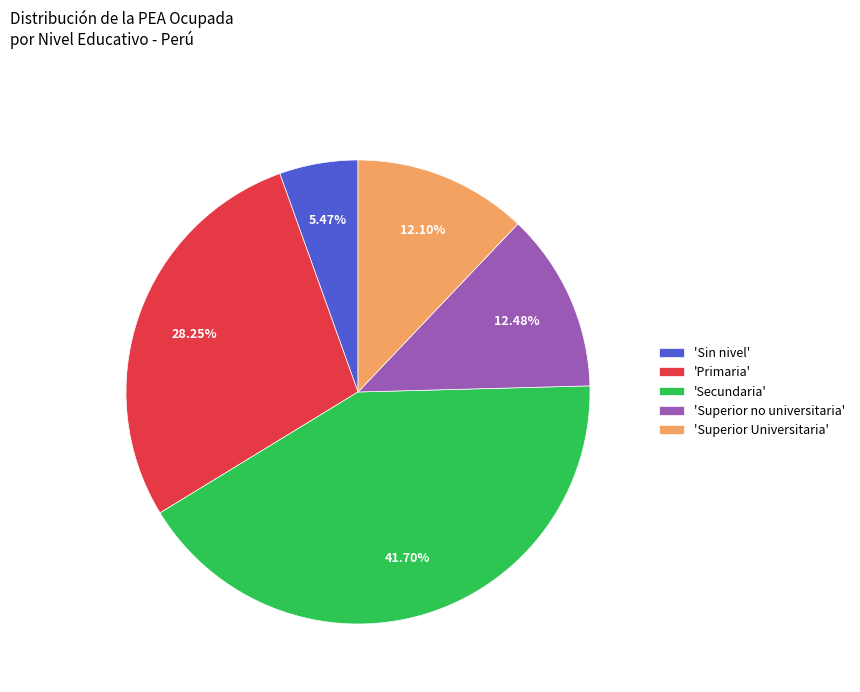

Which category has the biggest portion of the pie?

'Secundaria'